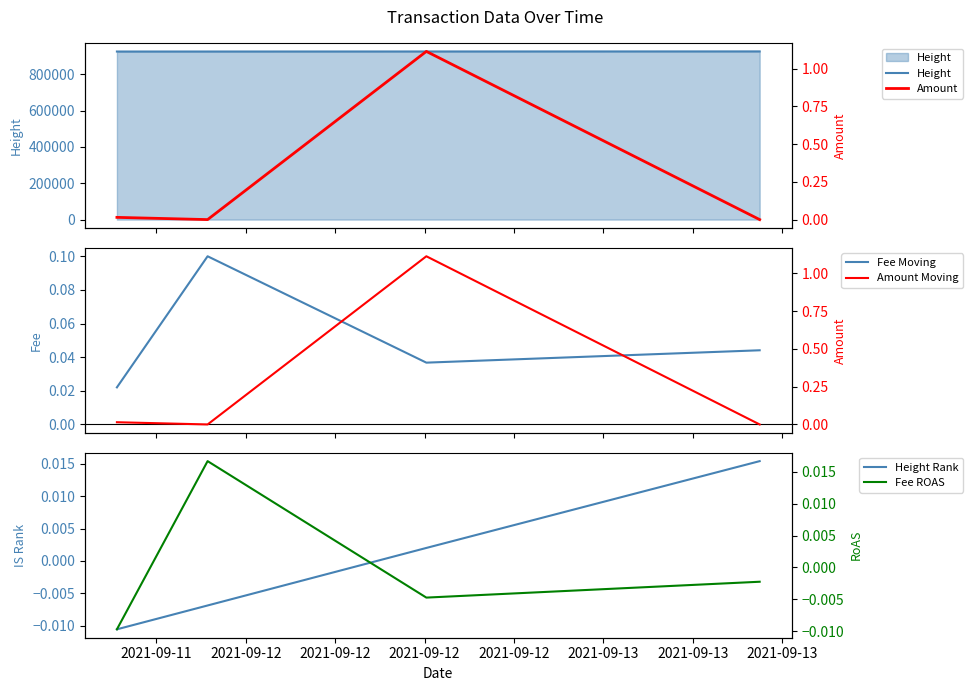

True or false: Height Rank has more than 0 interior local peaks.

False